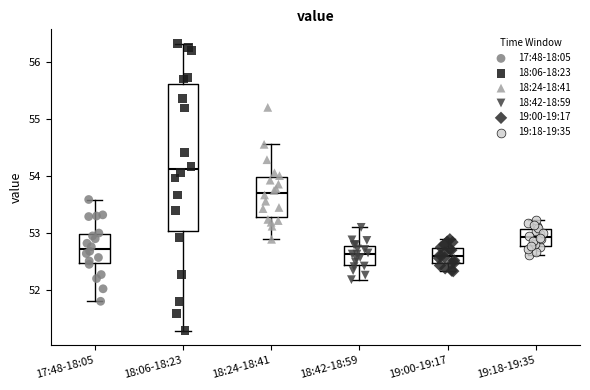

Which box has the highest median line?

18:06-18:23